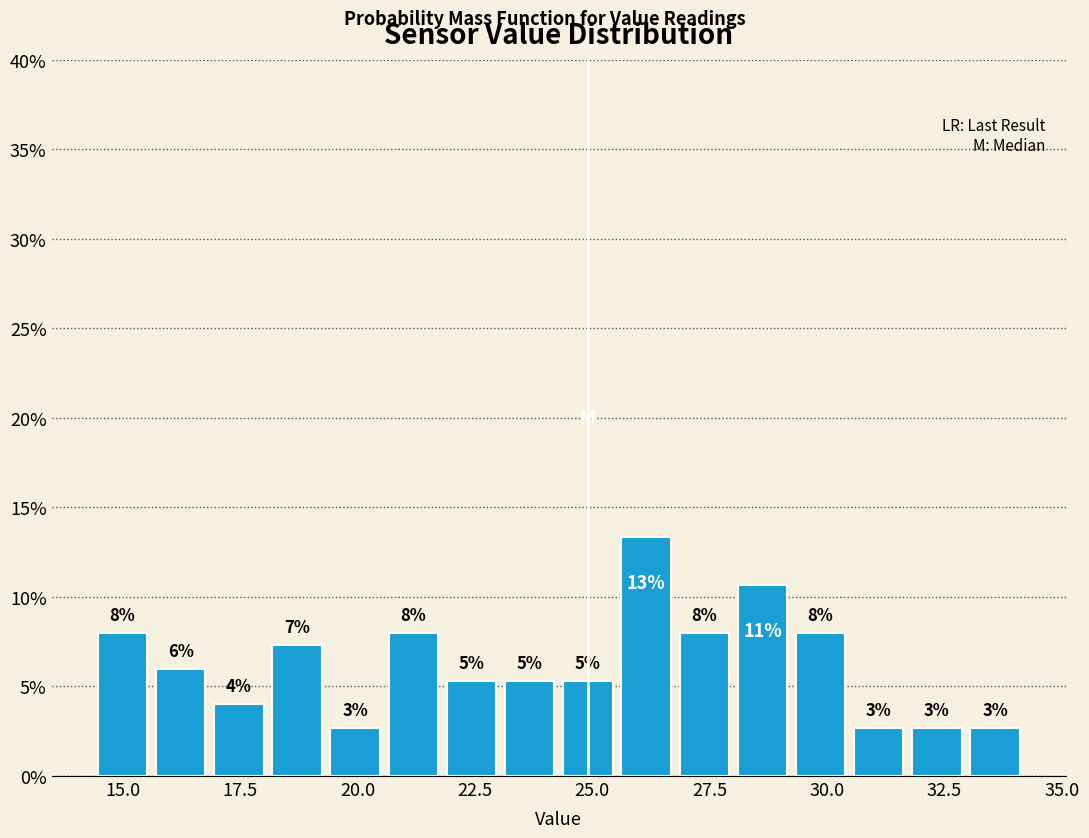

Around what value on the x-axis is the tallest bar? Give the approximate position of its centre, as read against the axis.

26.0